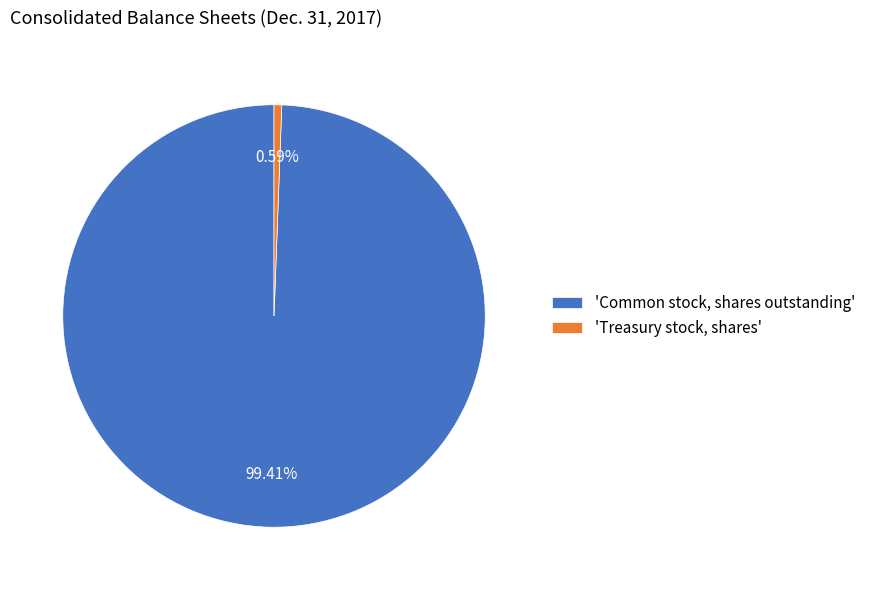

What is the largest slice in the pie chart?

'Common stock, shares outstanding'